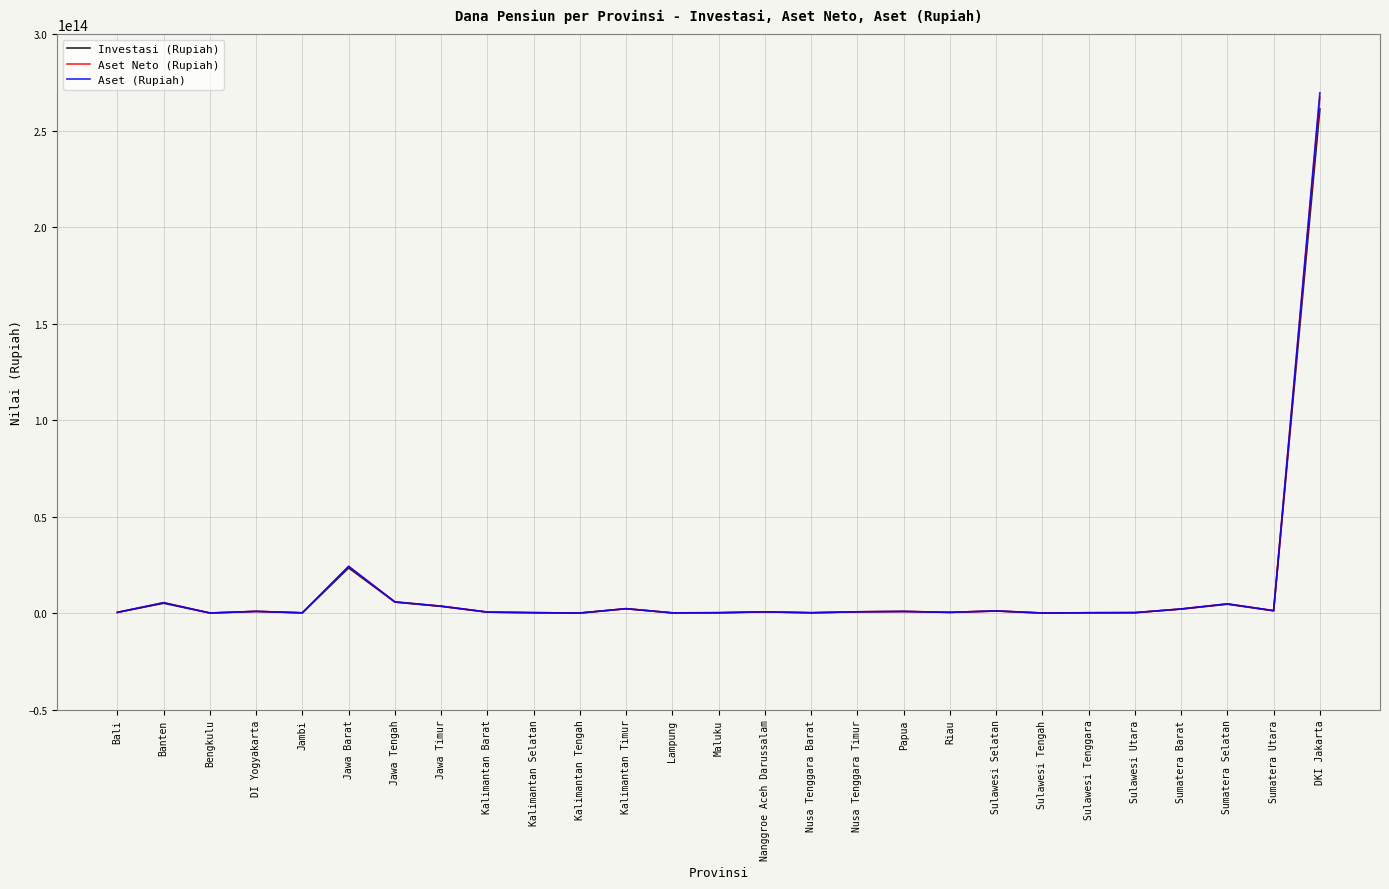

At which category does Investasi (Rupiah) reach its first local peak?

Banten